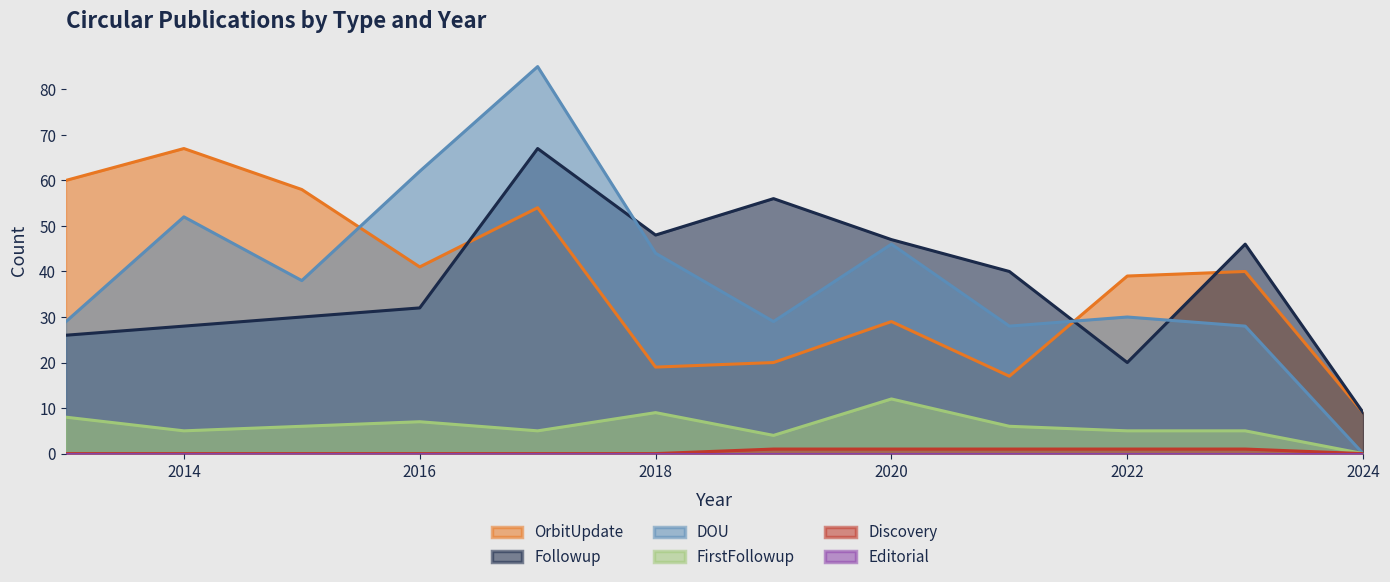

Rank the series at 2013 from highest to lowest value.

OrbitUpdate, DOU, Followup, FirstFollowup, Discovery